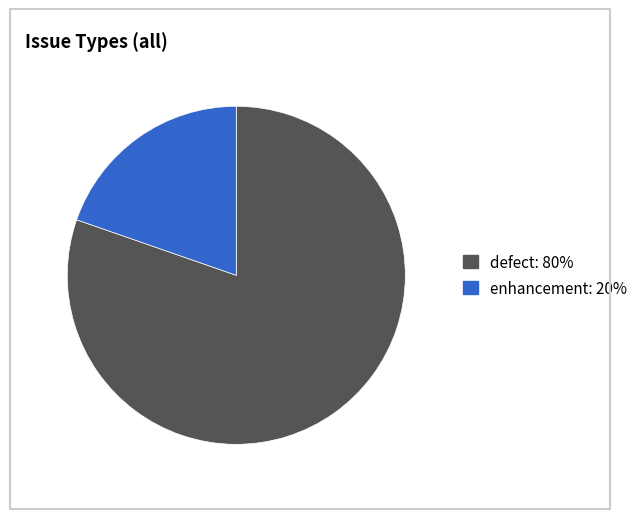

True or false: defect accounts for 73% of the total.

False